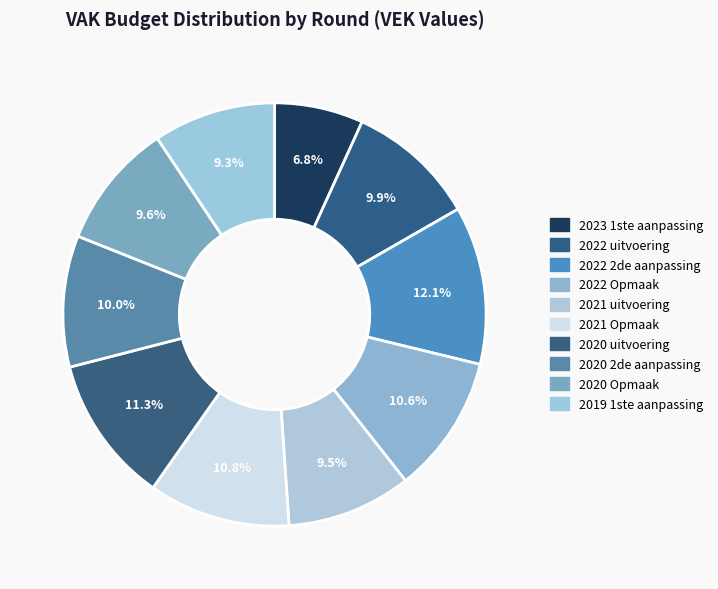

What percentage is the 2020 uitvoering slice, to the nearest percent?

11%